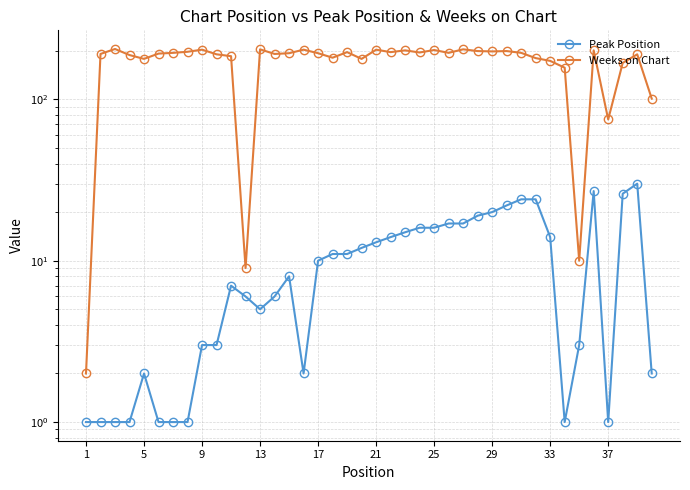

What is the maximum value shown in the chart?

205